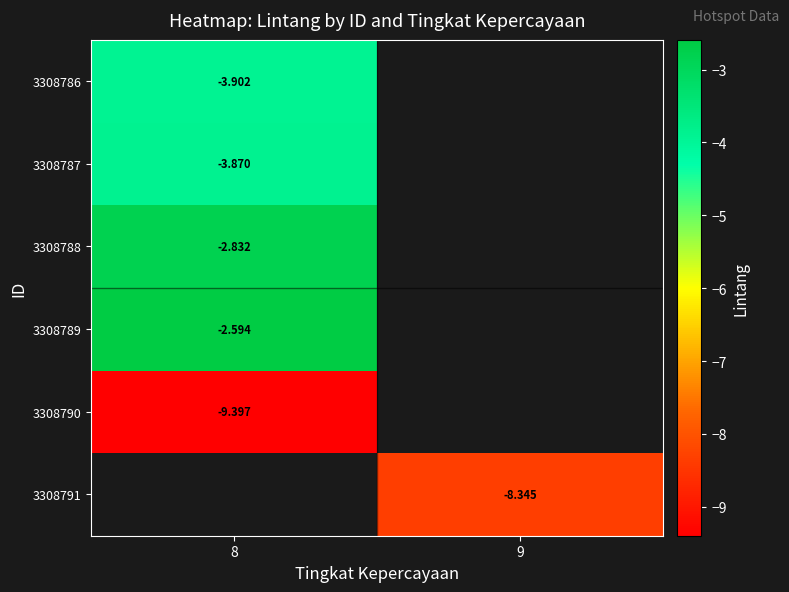

The 3308791 series shows -8.3 at 9. True or false?

True